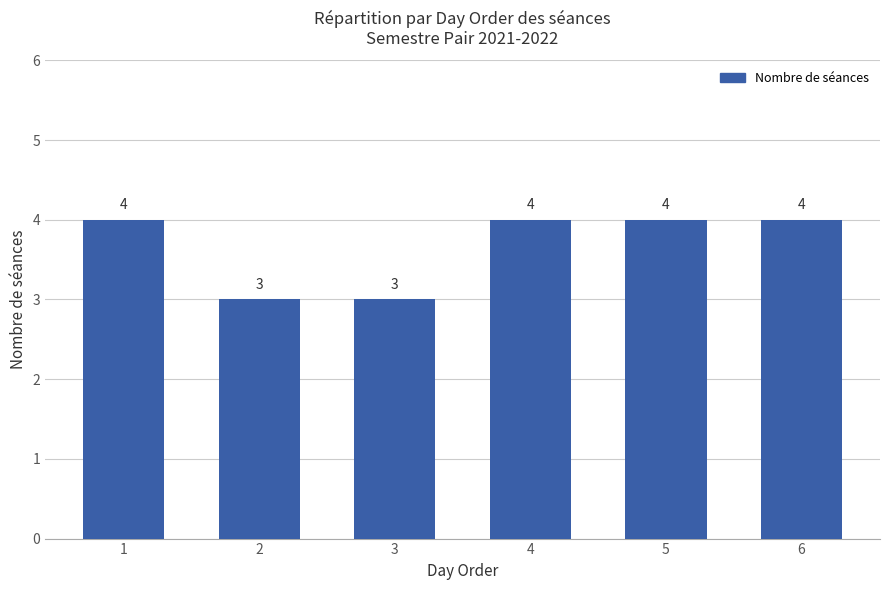

How many values are between 3 and 4?

6